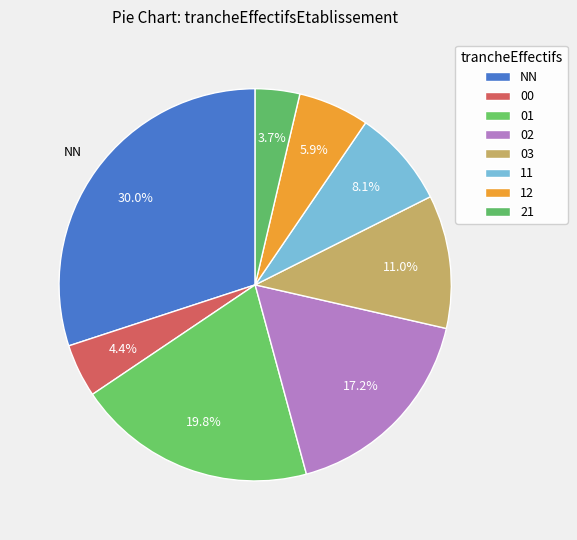

Is it true that 11 is 8% of the pie?

True